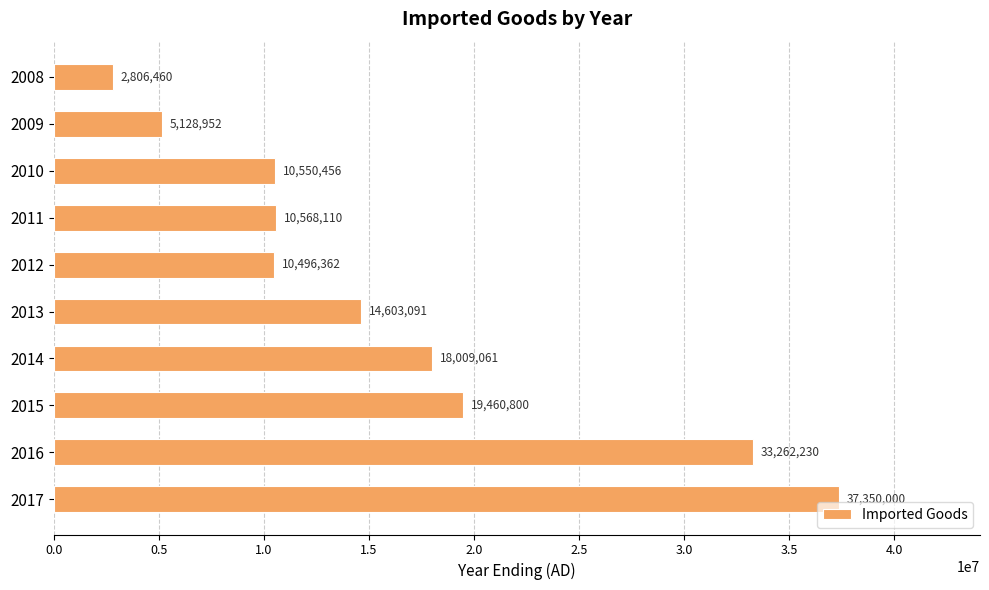

Does the chart contain stacked bars?

No